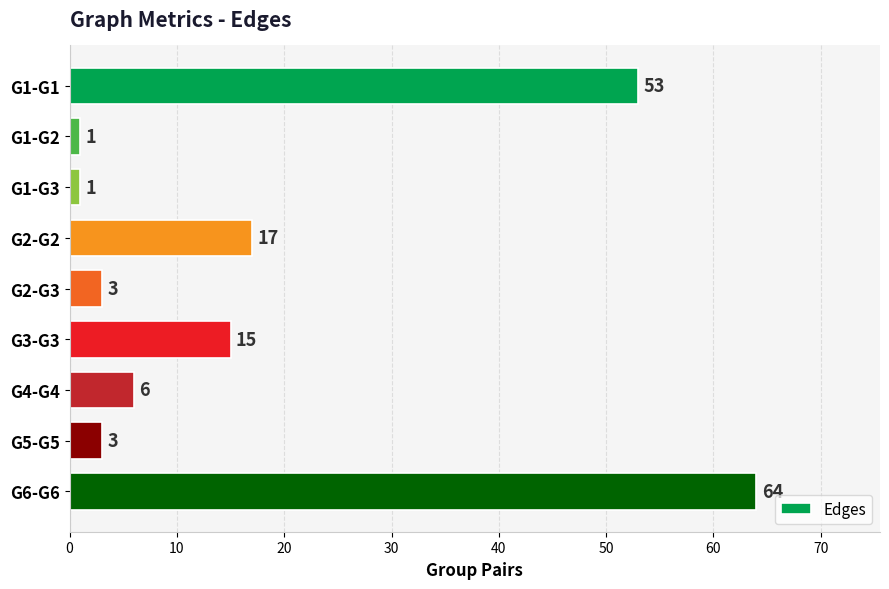

Reading top to bottom, what are all the values shown in this chart?

G1-G1=53	G1-G2=1	G1-G3=1	G2-G2=17	G2-G3=3	G3-G3=15	G4-G4=6	G5-G5=3	G6-G6=64